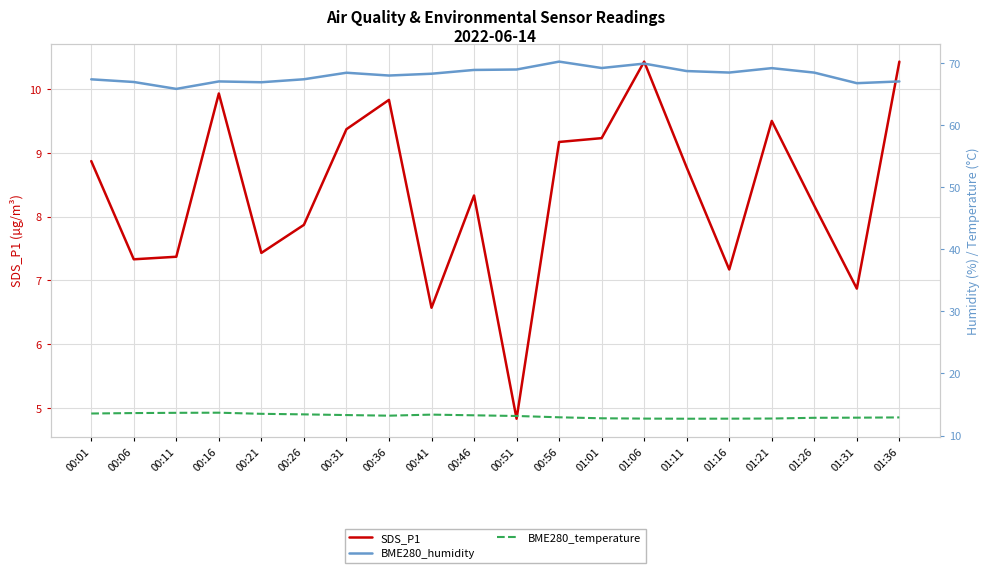

Reading right to left, transcribe all the data shown in this chart.

SDS_P1: 10.4	6.9	8.2	9.5	7.2	8.8	10.4	9.2	9.2	4.8	8.3	6.6	9.8	9.4	7.9	7.4	9.9	7.4	7.3	8.9
BME280_humidity: 67.0	66.7	68.4	69.1	68.4	68.7	69.9	69.2	70.2	68.9	68.8	68.2	68.0	68.4	67.3	66.9	67.0	65.8	66.9	67.3
BME280_temperature: 12.9	12.9	12.9	12.8	12.7	12.7	12.7	12.8	12.9	13.2	13.3	13.4	13.2	13.3	13.4	13.5	13.7	13.7	13.6	13.6